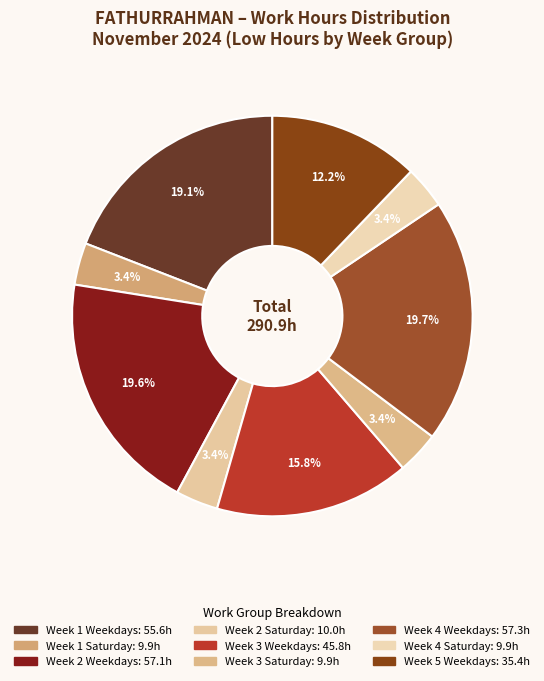

To the nearest percent, what is the average slice percentage?

11%